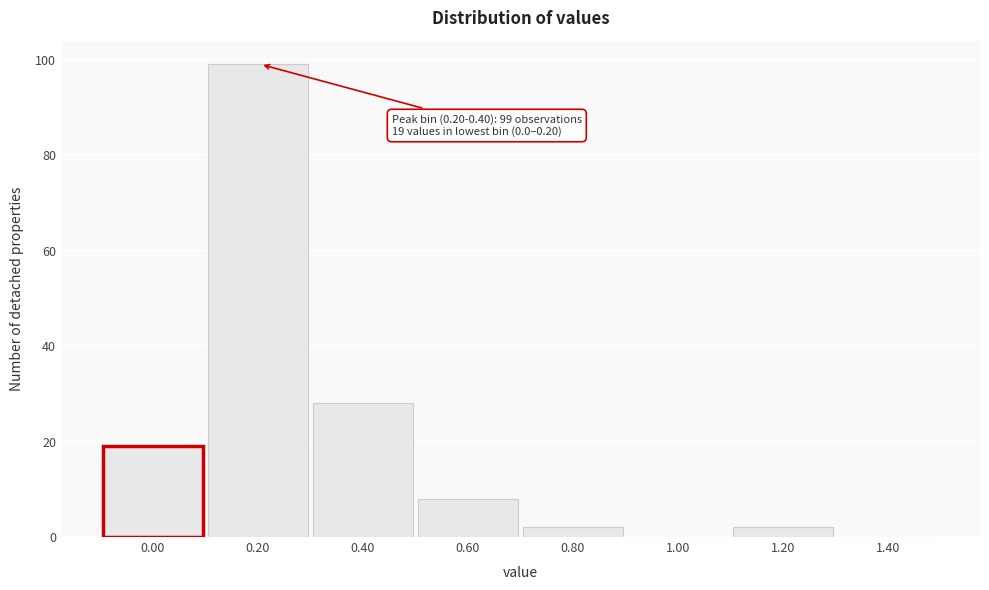

Reading left to right, list all the values displayed in this chart.

0.00=19	0.20=99	0.40=28	0.60=8	0.80=2	1.00=0	1.20=2	1.40=0